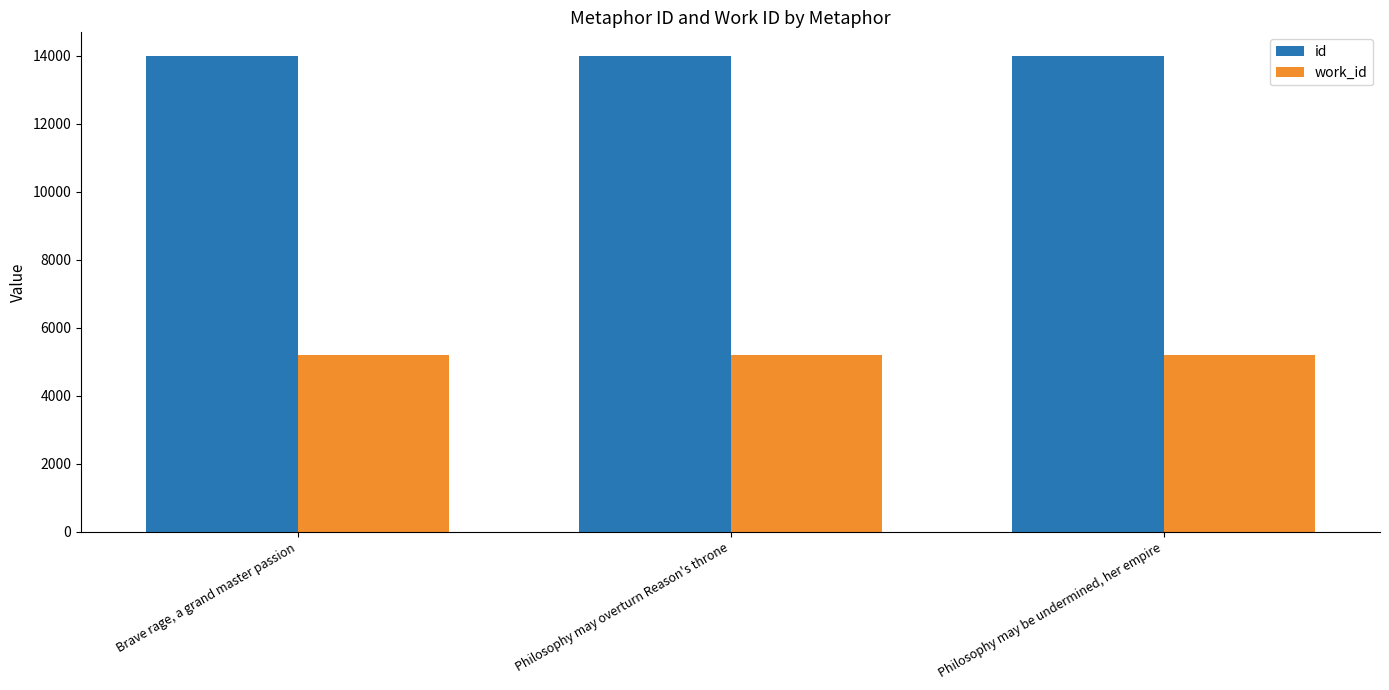

Which series has the largest total across all categories?

id